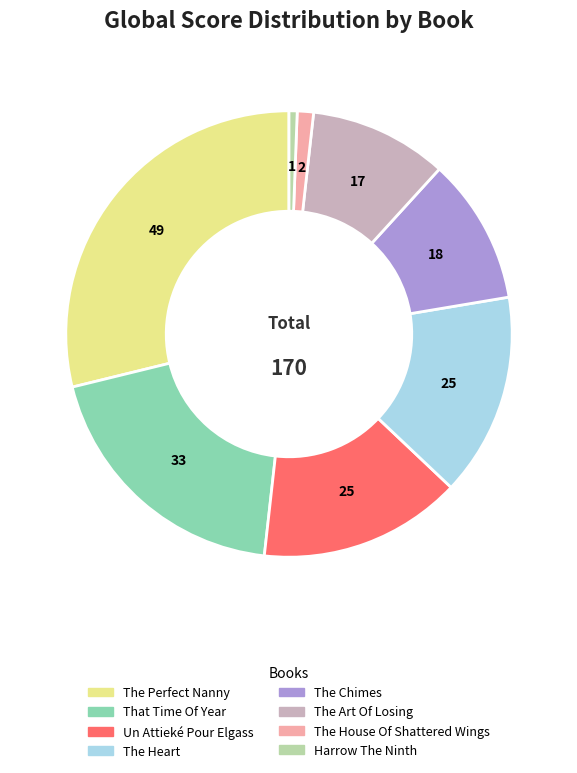

Does That Time Of Year account for over 50% of the chart?

No